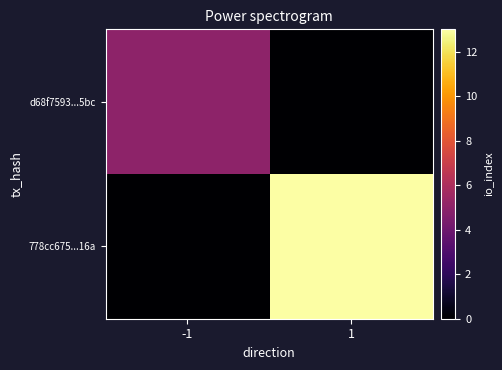

At 1, list the series in order from largest to smallest.

778cc675...16a, d68f7593...5bc